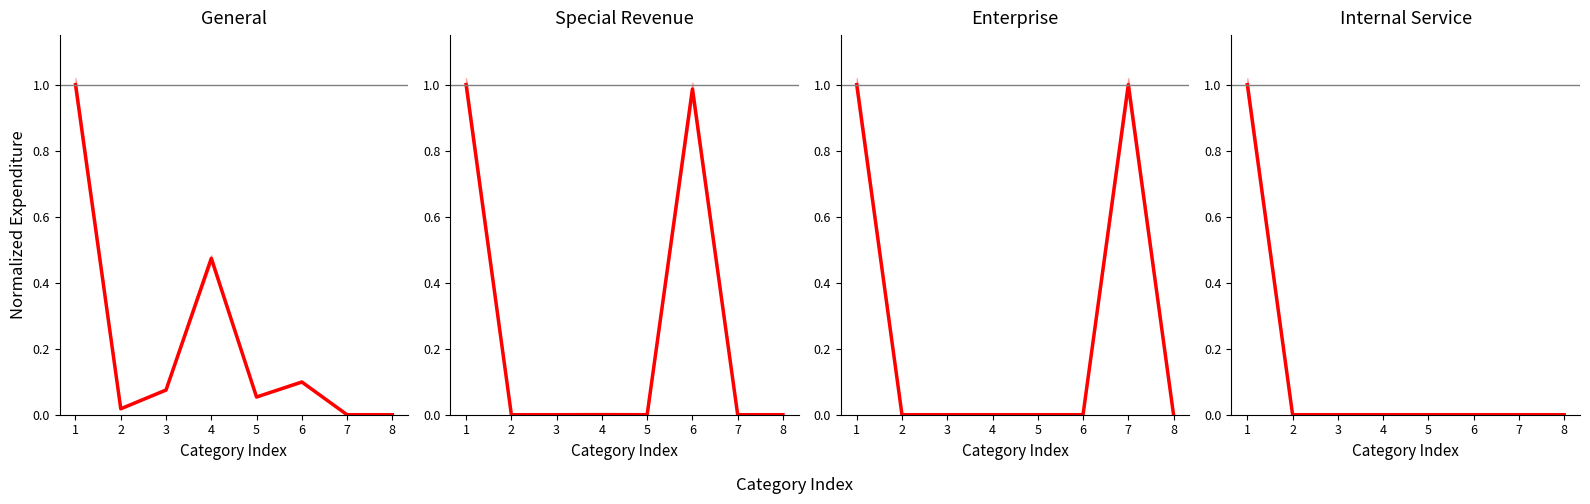

What is the maximum value for Enterprise?

1.0